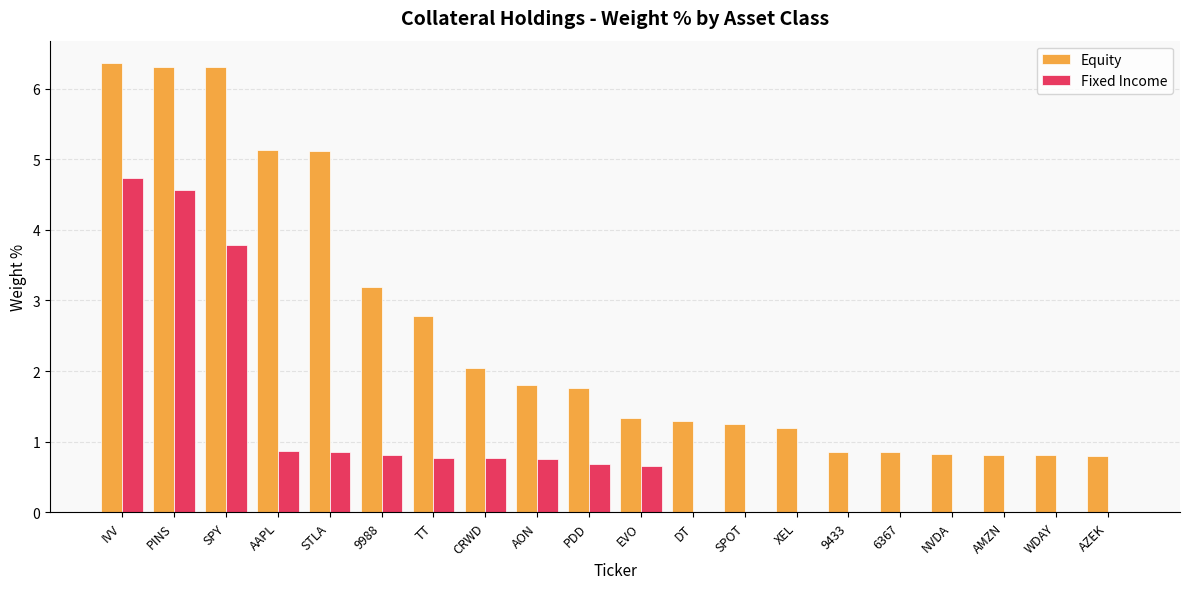

The value of Equity at EVO is 1.3. True or false?

True